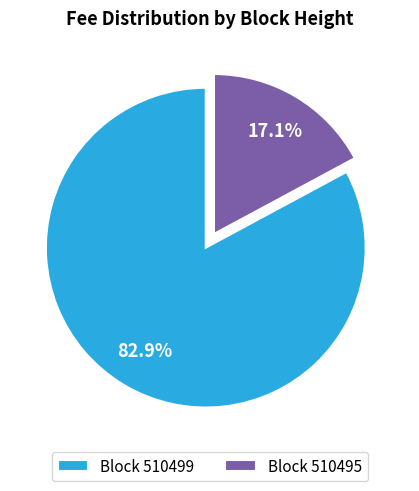

Is there a majority slice in this chart?

Yes